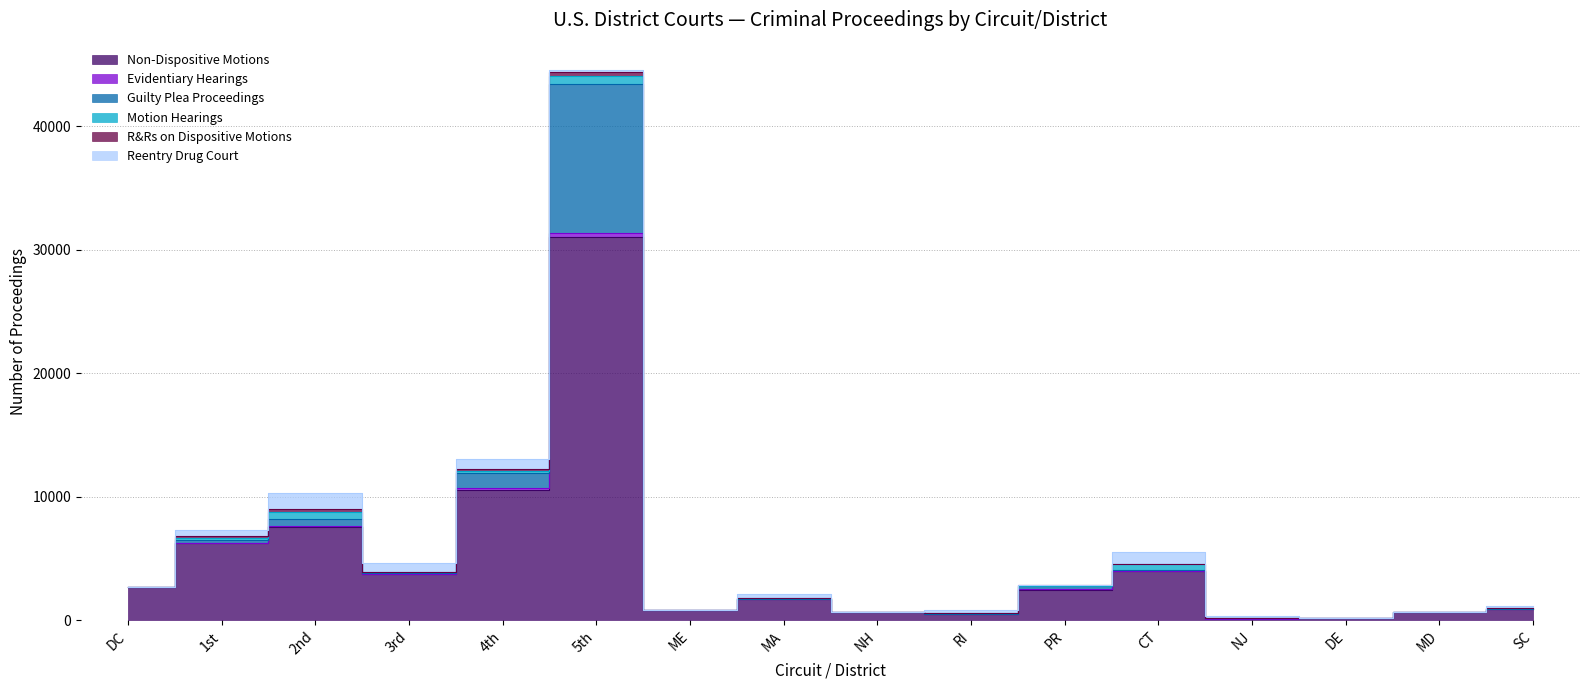

What is the average value of the Guilty Plea Proceedings series?

906